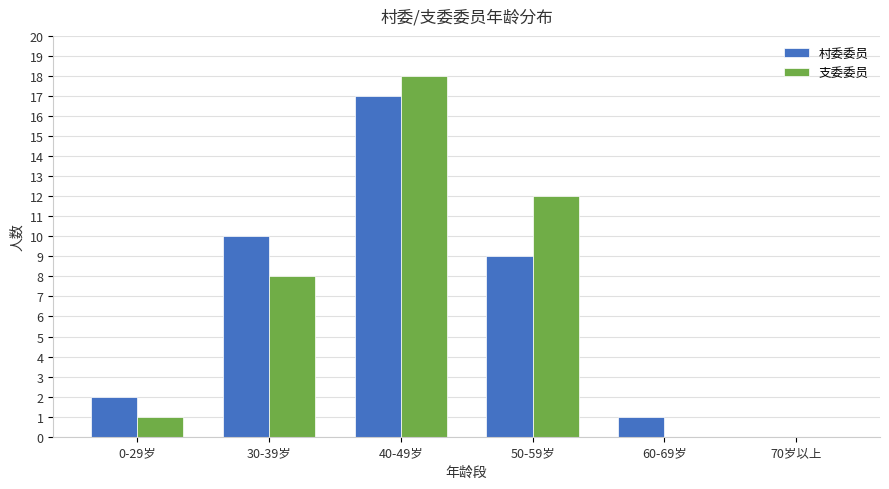

How many groups of bars are there?

6